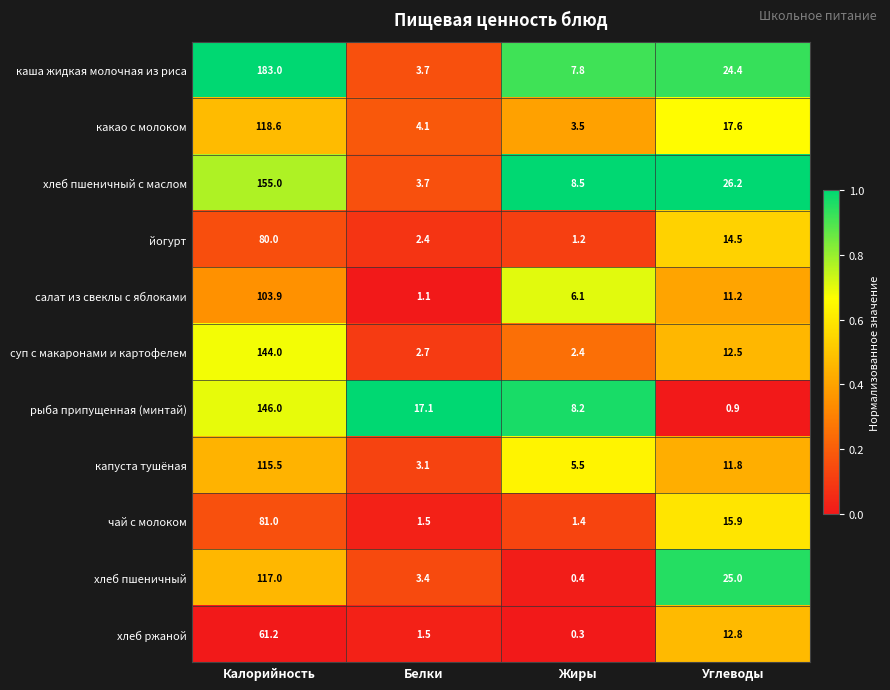

What is the difference between the second highest and second lowest values in the йогурт series?

12.1